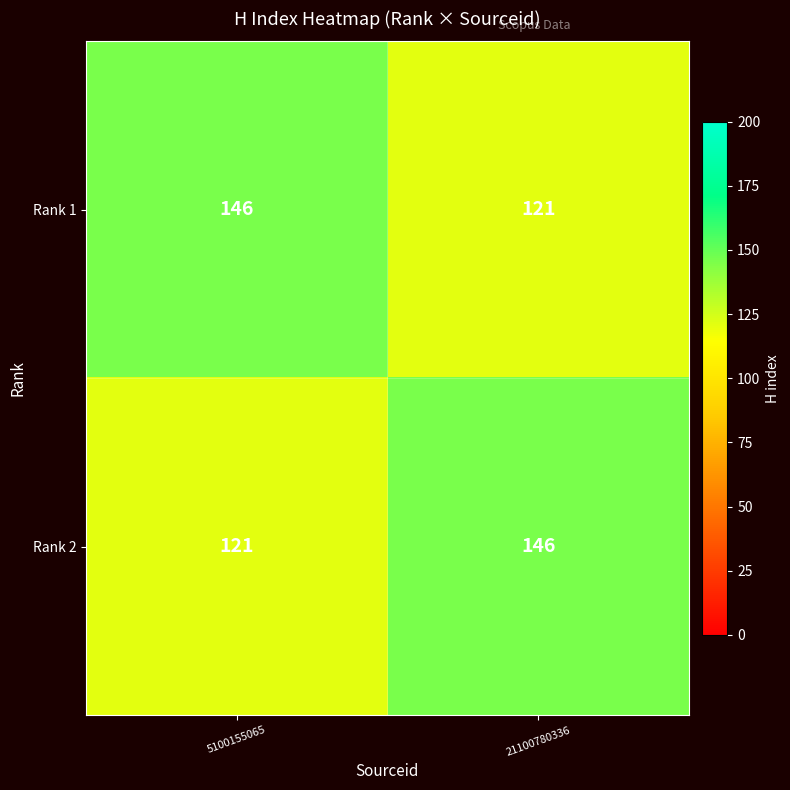

What is the approximate value of Rank 2 at 5100155065, to the nearest 5?

120